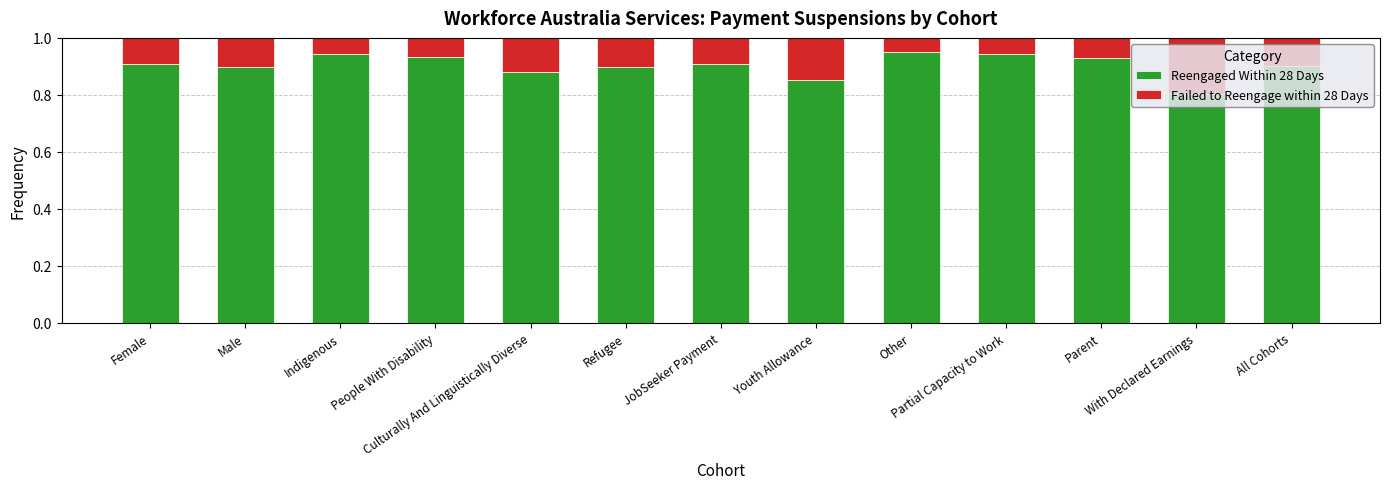

What is the lowest value of the Reengaged Within 28 Days series?

0.8